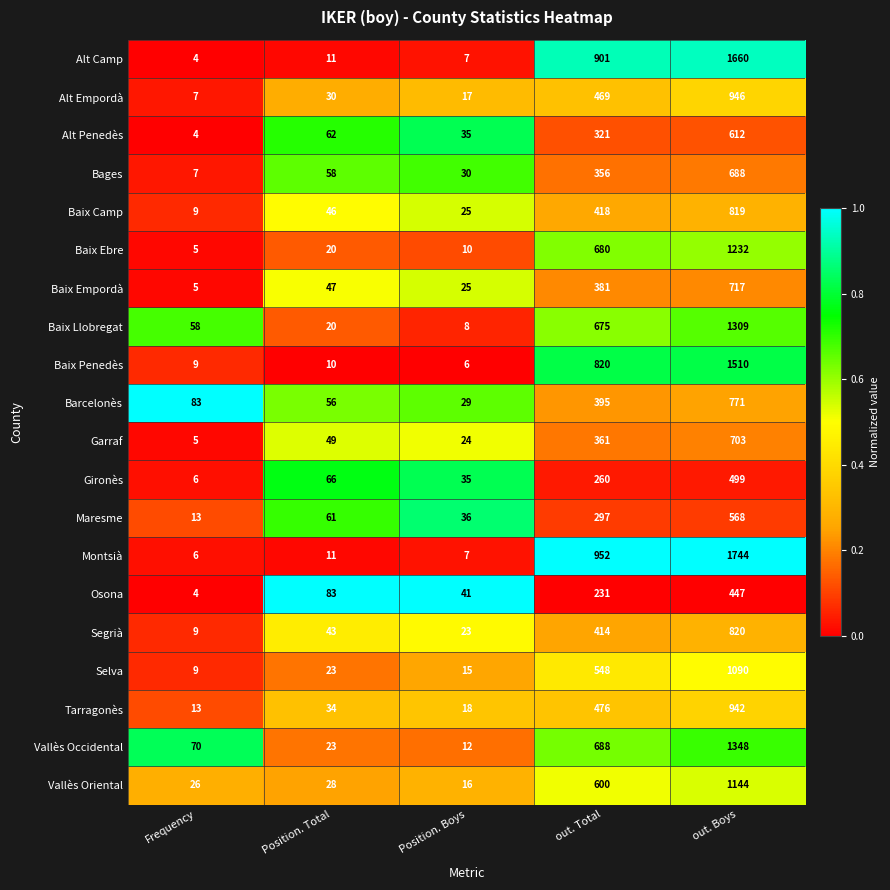

Count the number of data series in this chart.

20